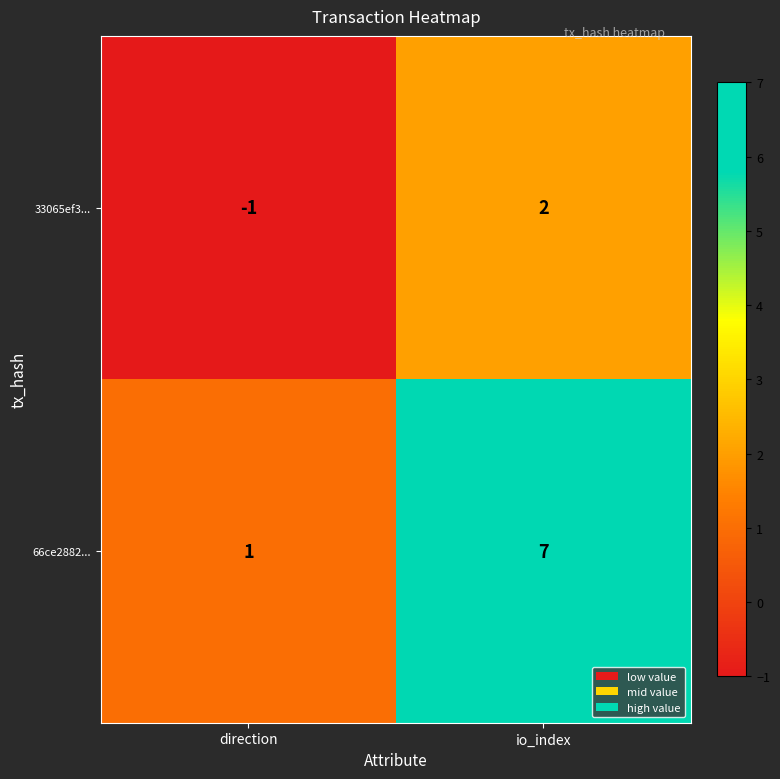

Between direction and io_index, which series saw the biggest shift?

66ce2882...